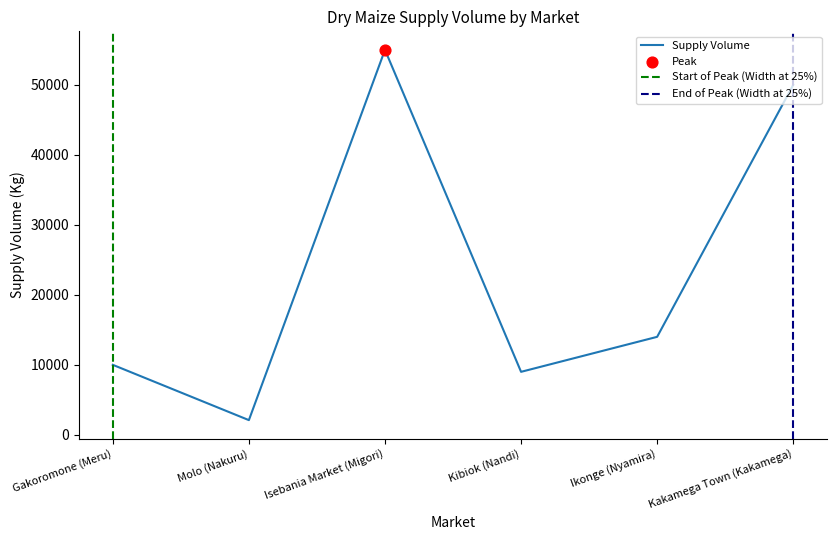

Between Molo (Nakuru) and Ikonge (Nyamira), which is larger?

Ikonge (Nyamira)